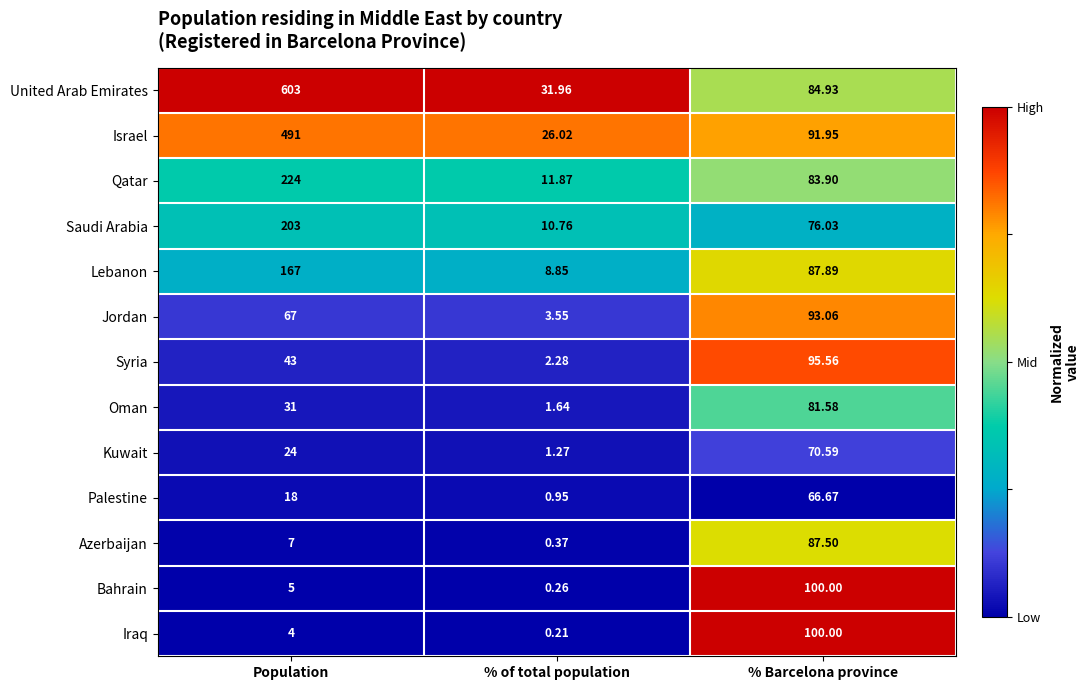

What is the total value across all series at % Barcelona province?

1119.7